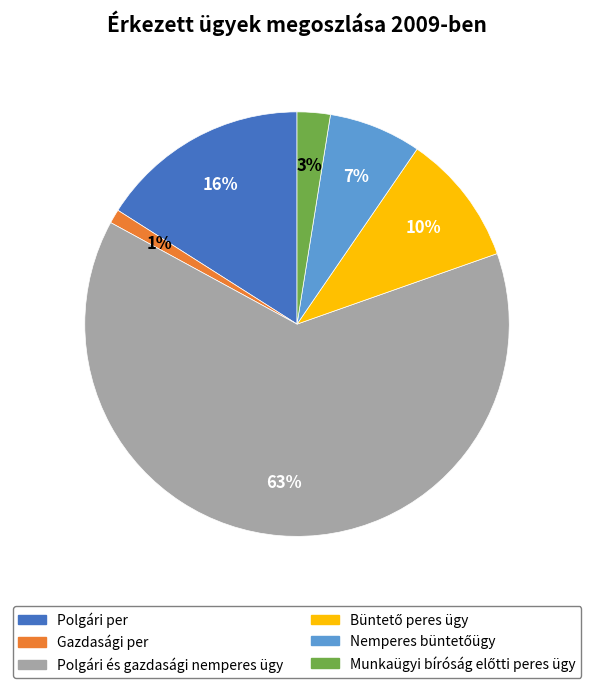

What percentage is the Polgári per slice, to the nearest percent?

16%